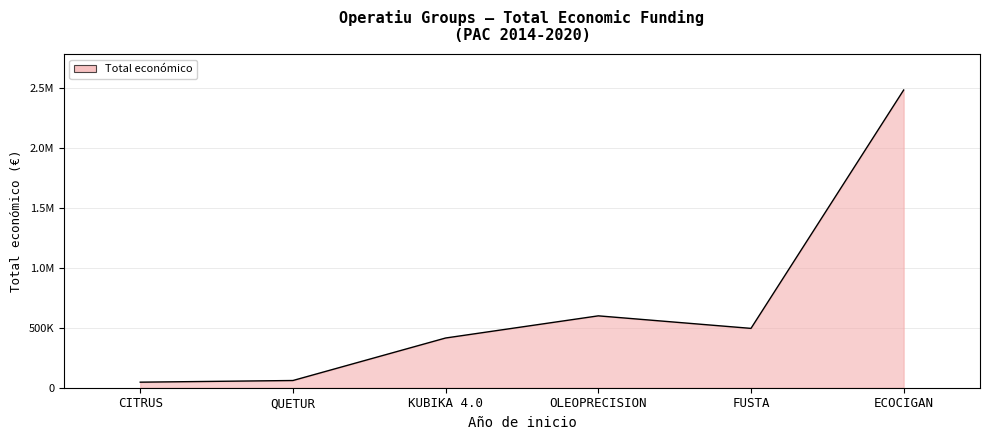

Is this an area chart (filled region under the line)?

Yes